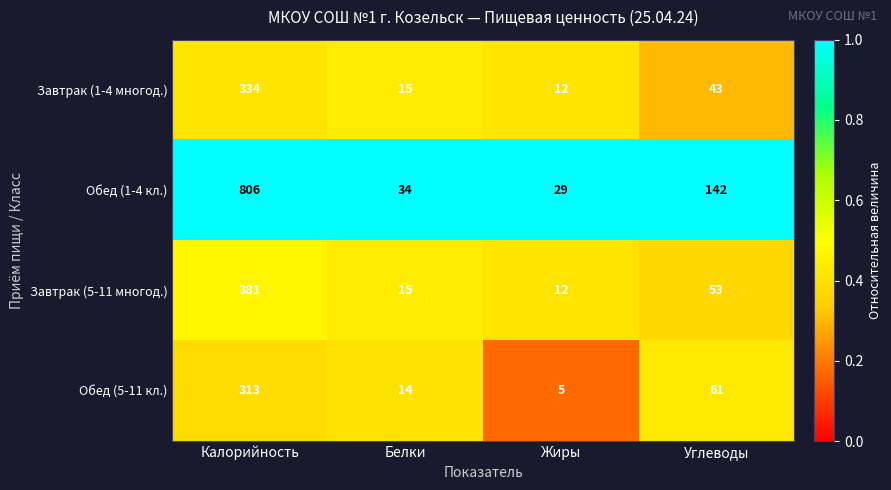

At which category is the sum across all series the highest?

Калорийность